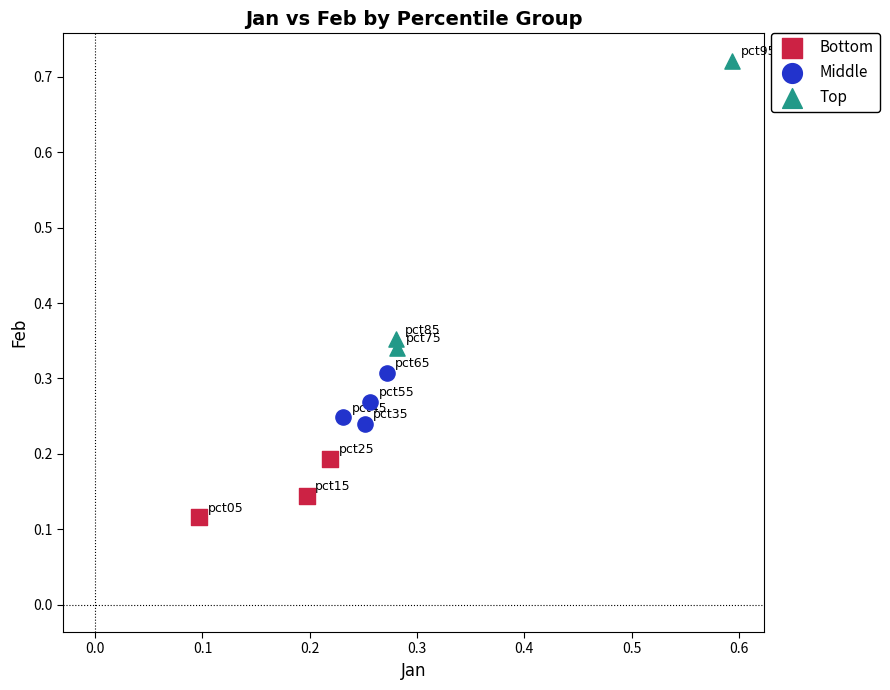

Which series reaches the maximum Y coordinate?

Top